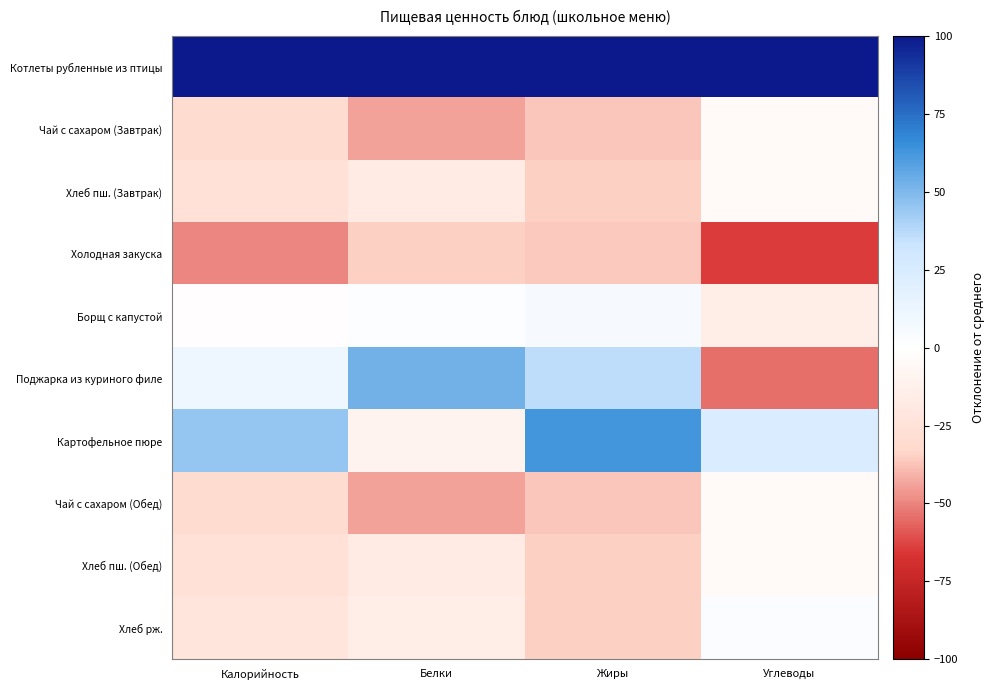

At Белки, list the series in order from largest to smallest.

Котлеты рубленные из птицы, Поджарка из куриного филе, Борщ с капустой, Картофельное пюре, Хлеб рж., Хлеб пш. (Завтрак), Хлеб пш. (Обед), Холодная закуска, Чай с сахаром (Завтрак), Чай с сахаром (Обед)